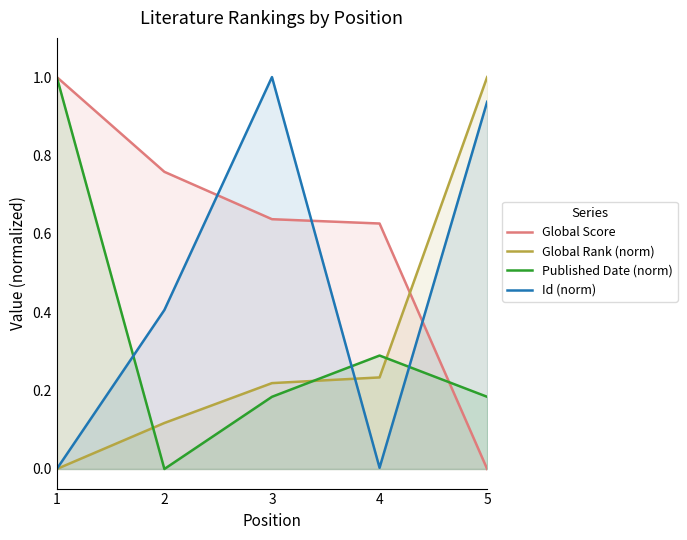

Is the value of Id (norm) at 3 greater than the value of Global Score at 4?

Yes